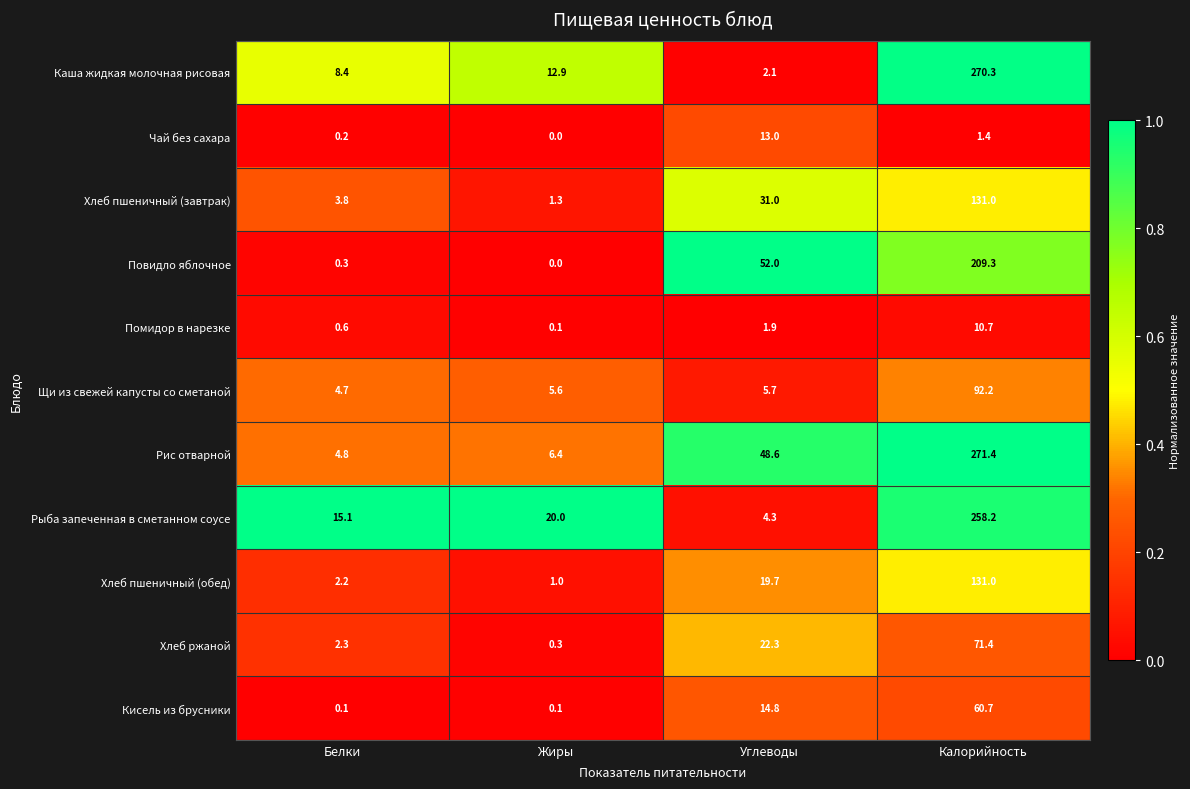

What is the difference between the highest and lowest values at Жиры?

20.0